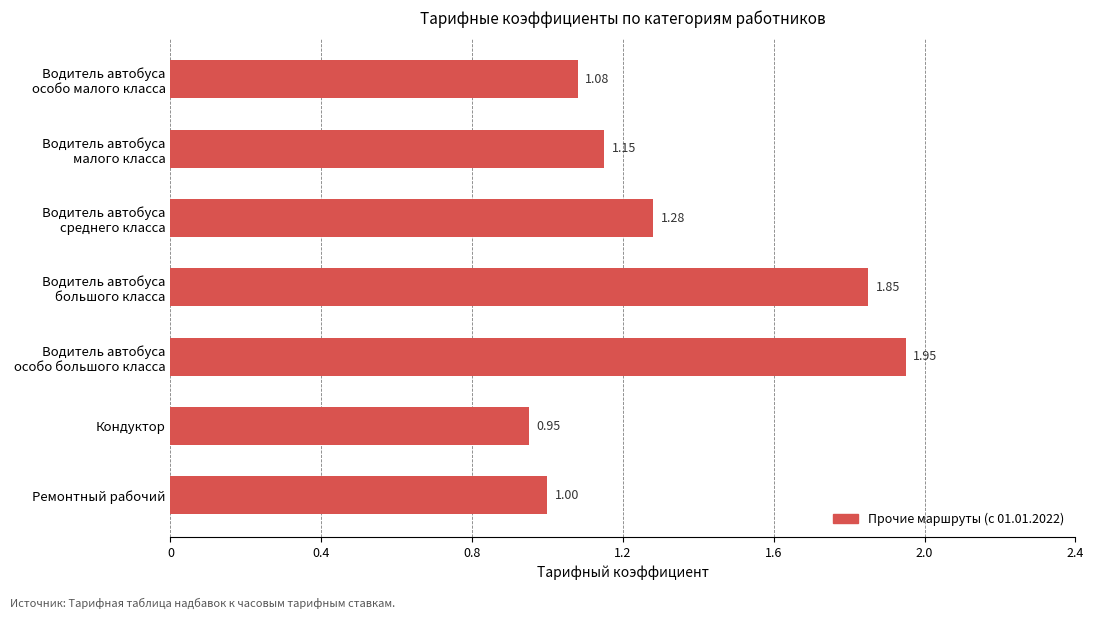

Which label corresponds to the largest value in the chart?

Водитель автобуса
особо большого класса